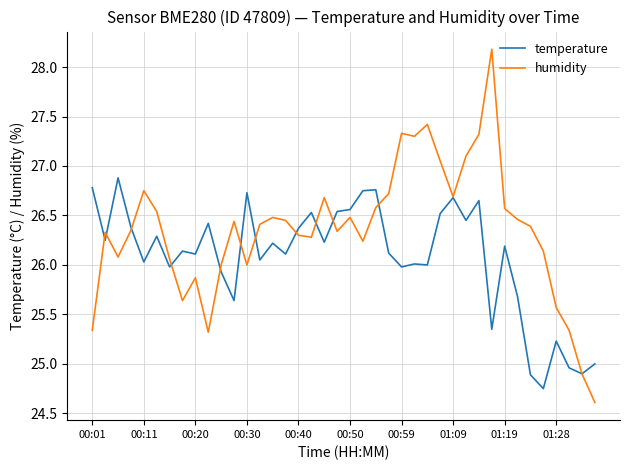

In temperature, how many points are lower than both neighbors (excluding endpoints)?

14